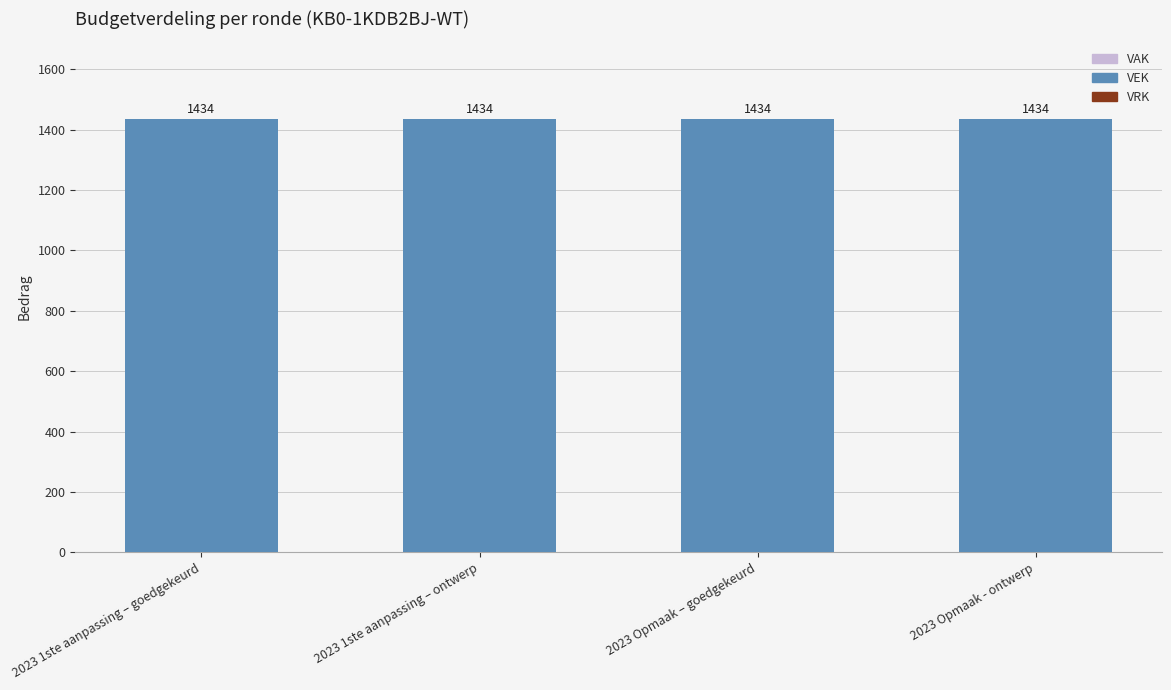

What is the label of the 3rd bar from the right?

2023 1ste aanpassing – ontwerp